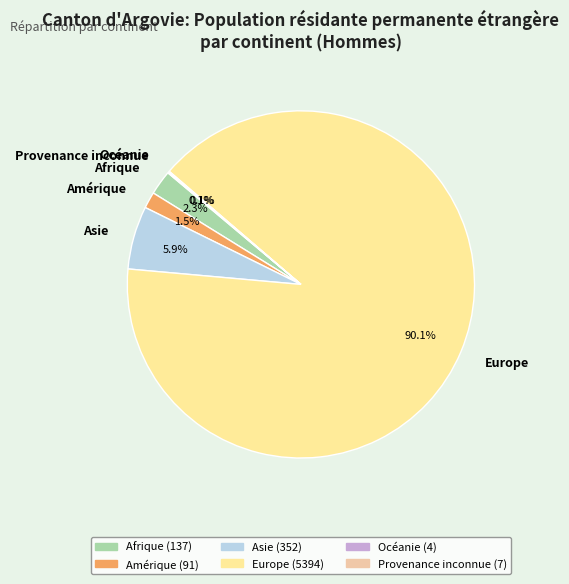

To the nearest percent, what percentage of the pie is Asie?

6%